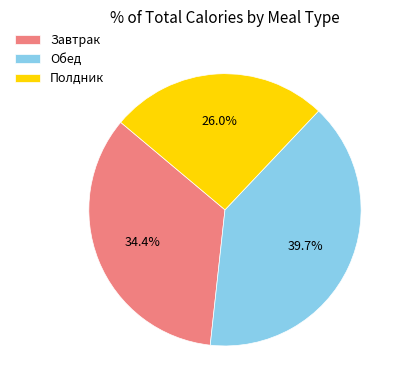

The Завтрак slice represents 34% of the pie. True or false?

True